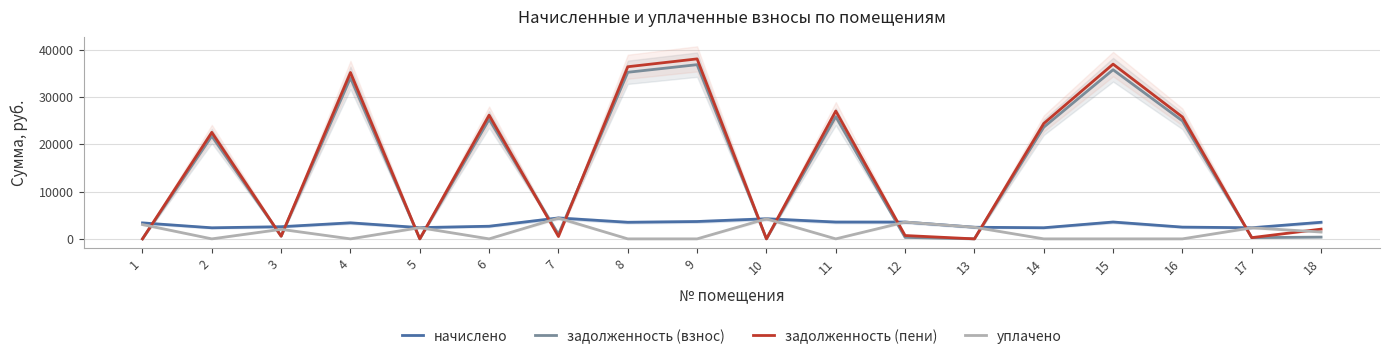

What is the sum of the задолженность (взнос) values at 16 and 5?

24923.5